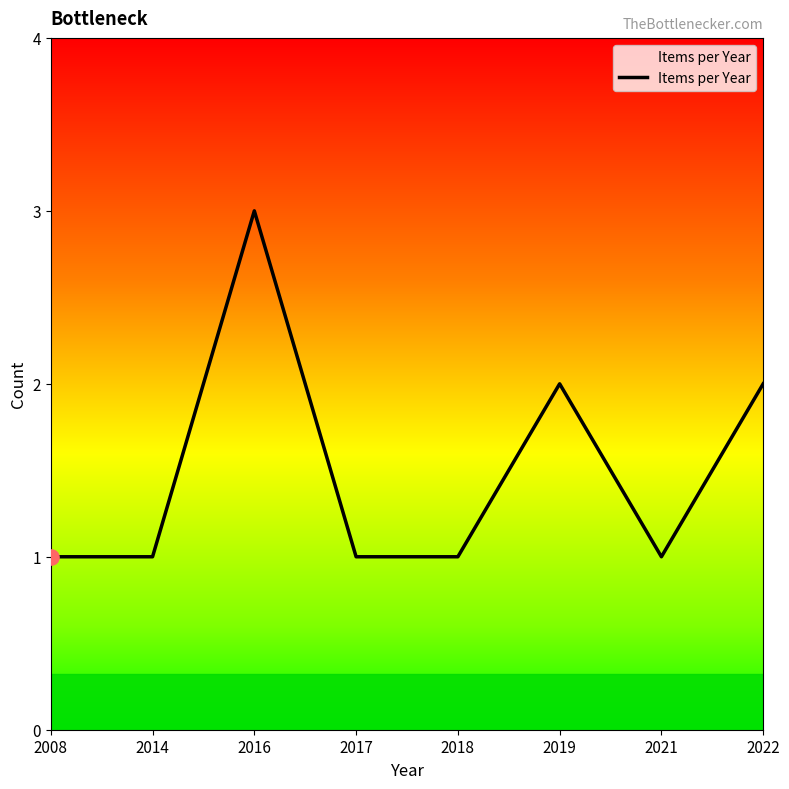

Between 2014 and 2022, which is larger?

2022